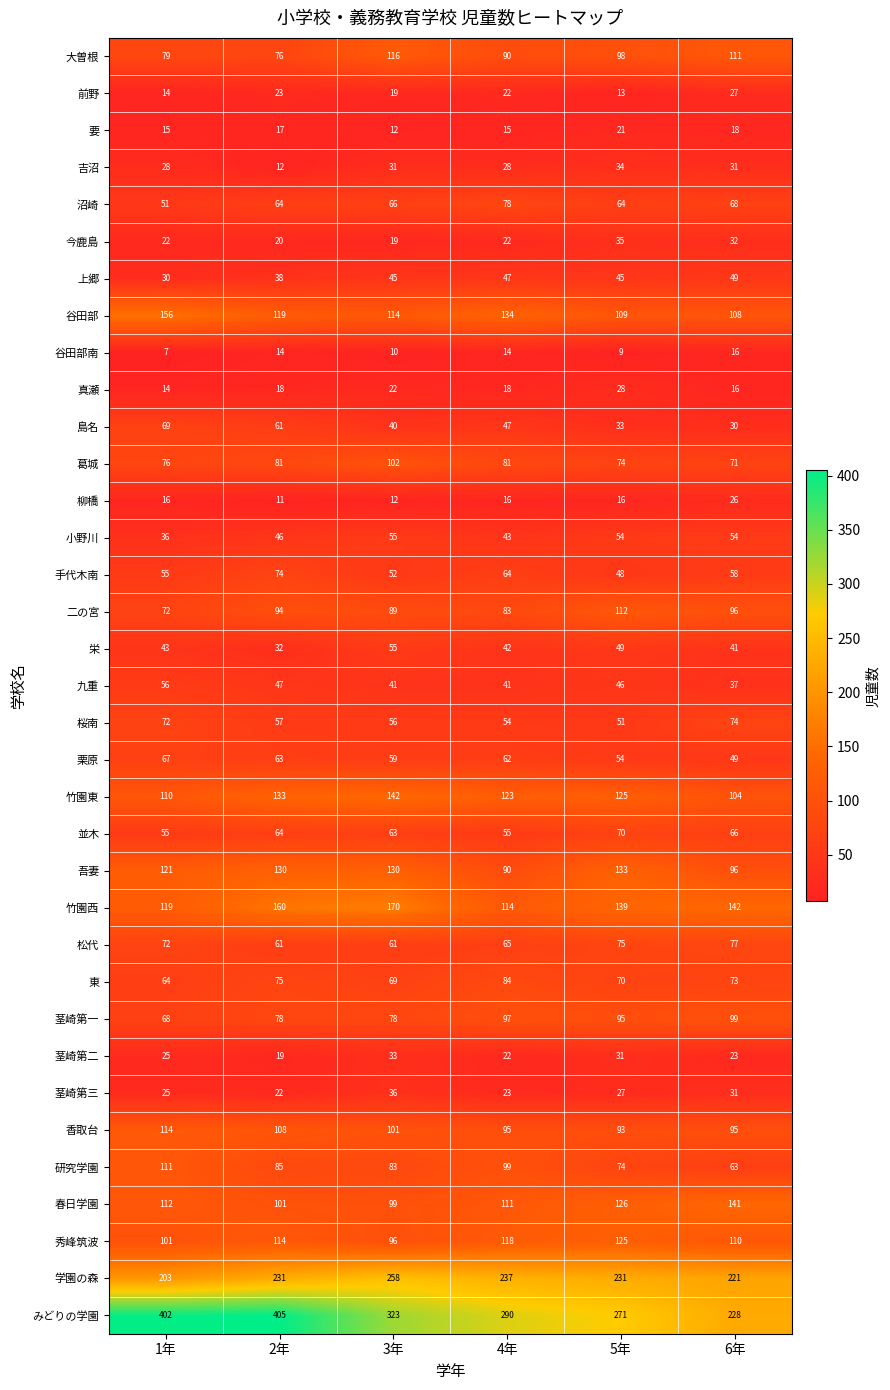

How many distinct data groups are displayed?

35